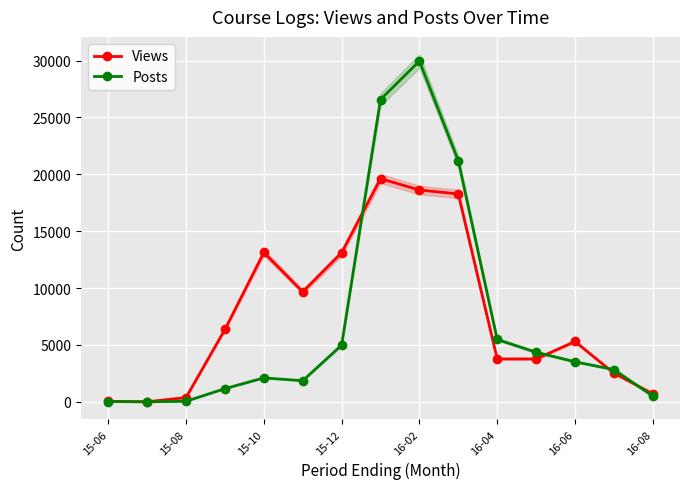

What is the maximum value for Views?

19621